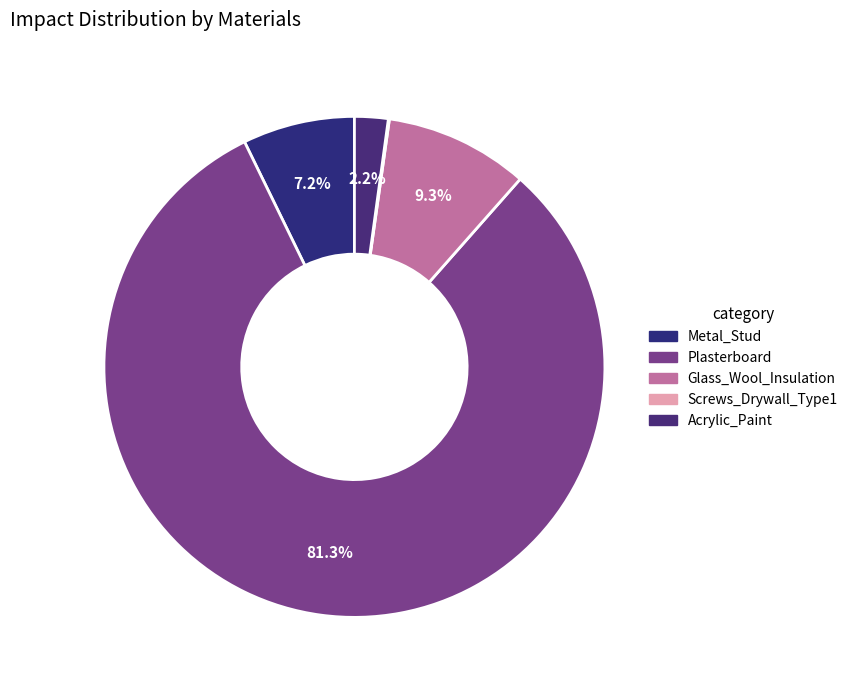

Which slice is the smallest?

Screws_Drywall_Type1